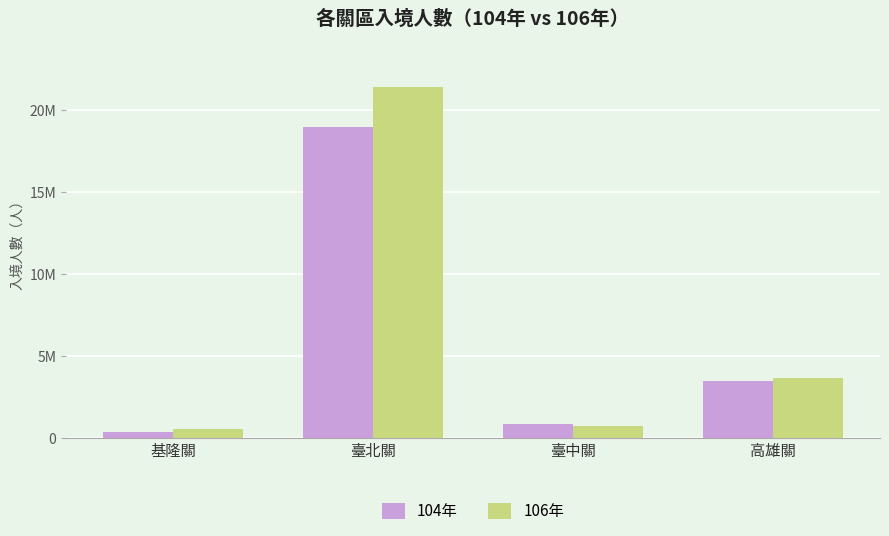

What are all the series names shown in the legend?

104年, 106年